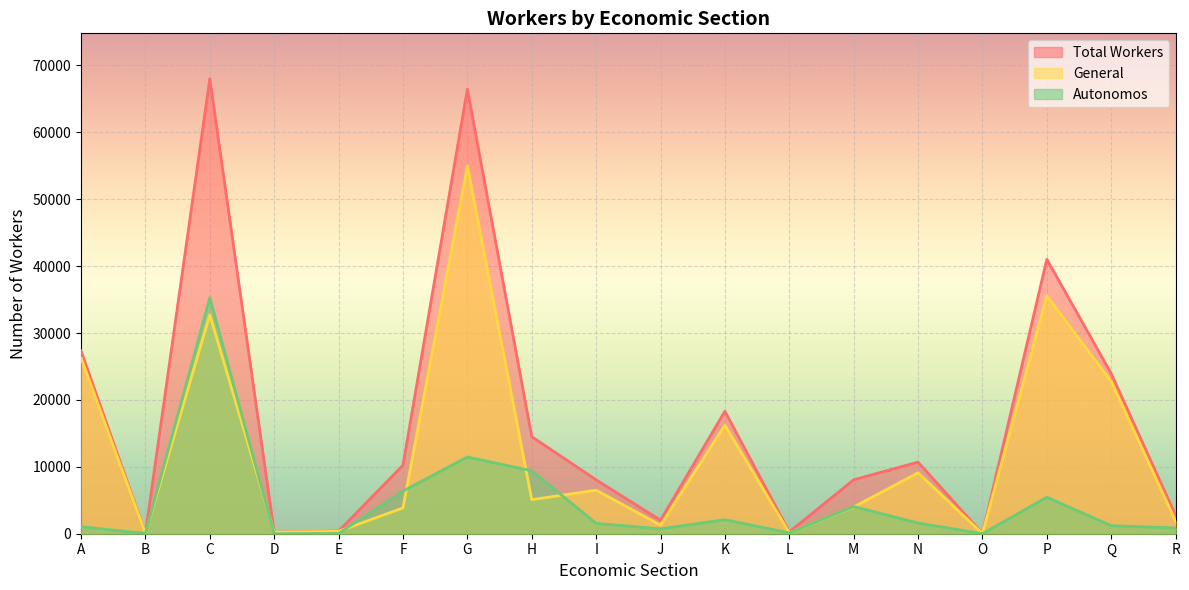

Which category has the highest value across all series?

C